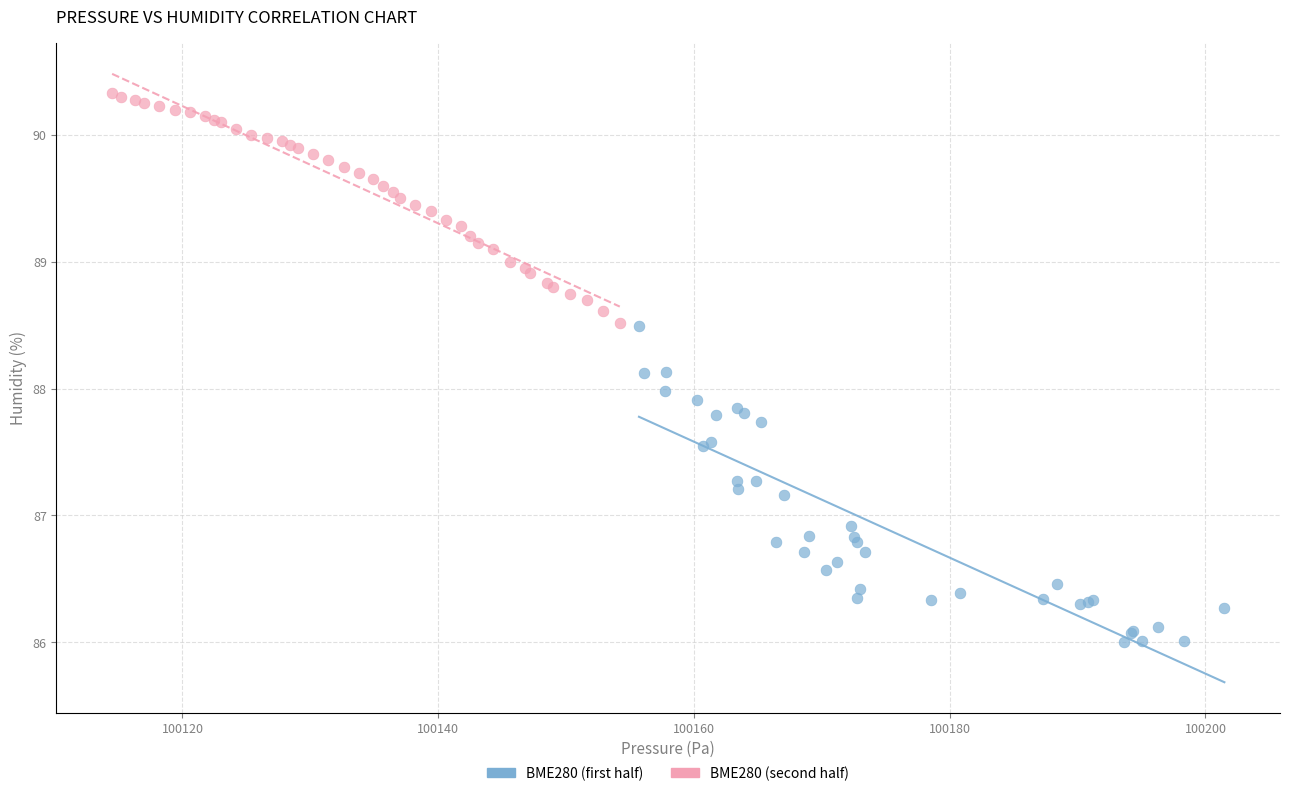

Which series has the largest Y range (max minus min)?

BME280 (first half)